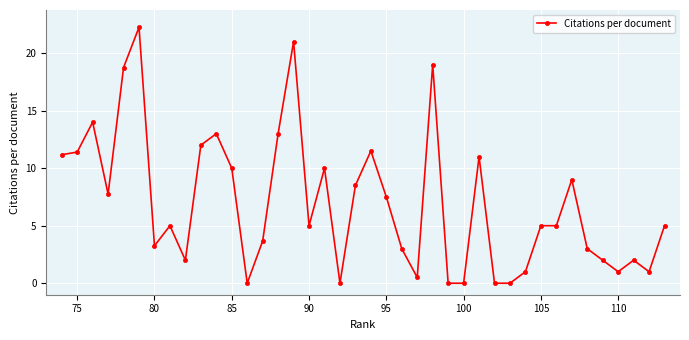

How many data points does each series have?

40